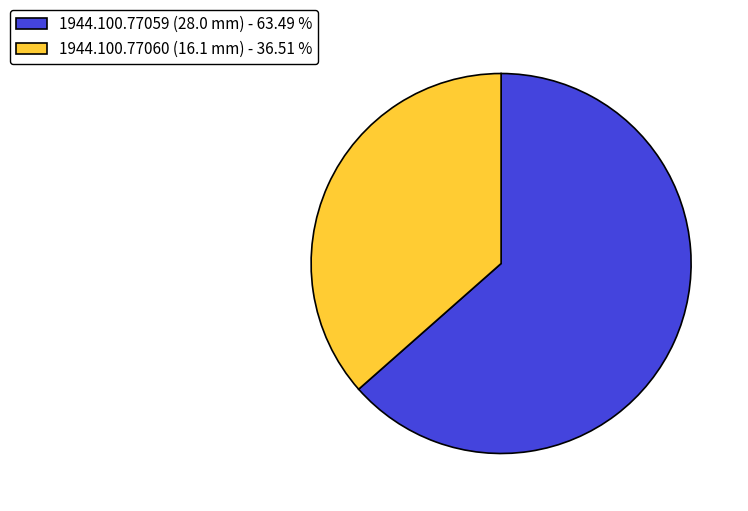

Which has a higher value, 1944.100.77060 (16.1 mm) - 36.51 % or 1944.100.77059 (28.0 mm) - 63.49 %?

1944.100.77059 (28.0 mm) - 63.49 %